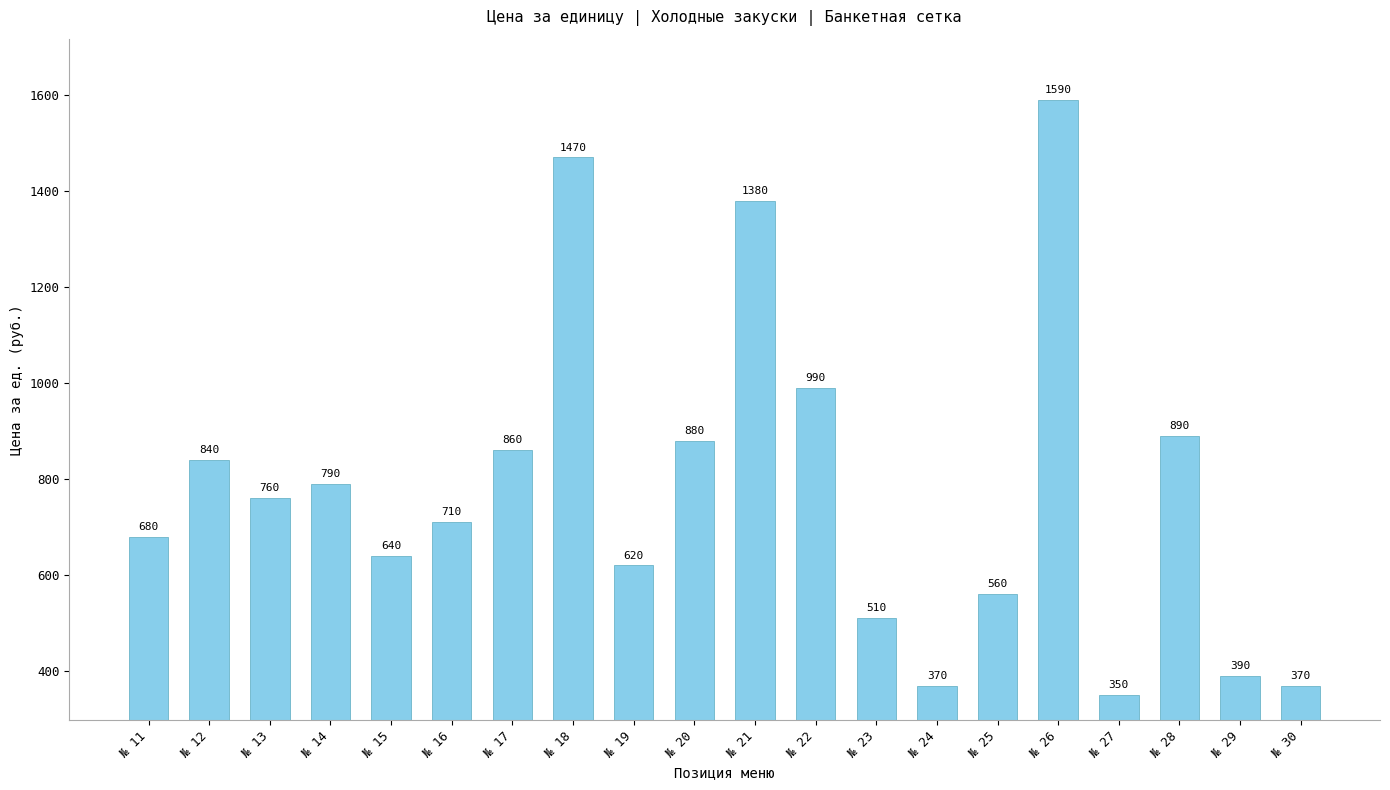

What is the difference between the second highest and second lowest values?

1100